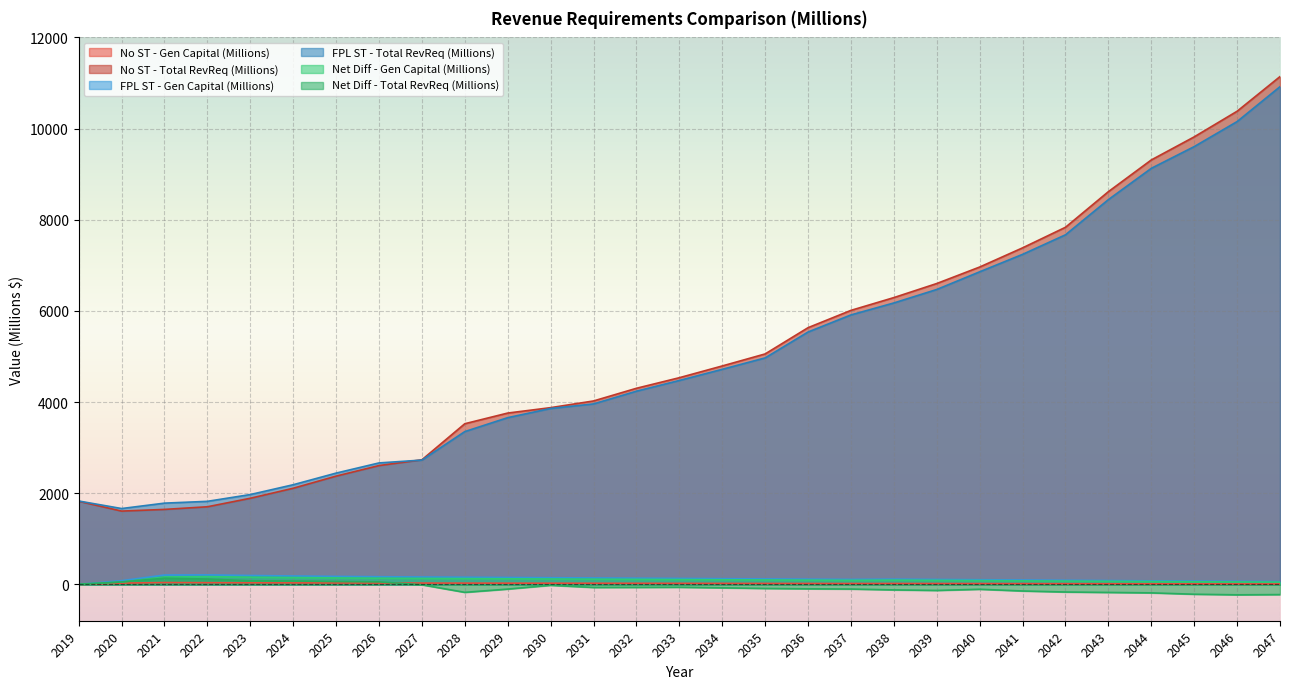

What is the value of the Net Diff - Gen Capital (Millions) point at the 16th from the left?

103.2